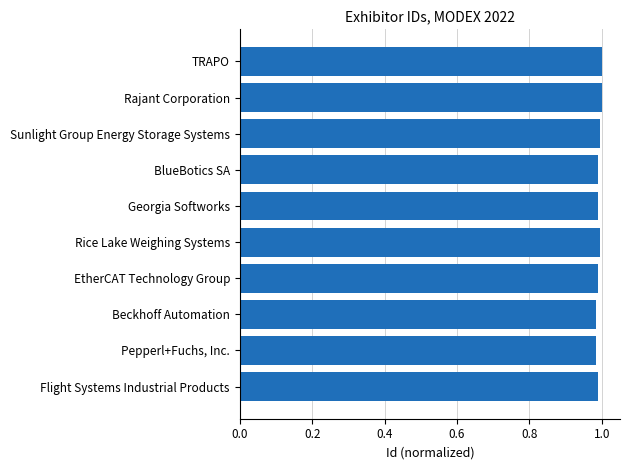

The value at Beckhoff Automation is 1.0. True or false?

True